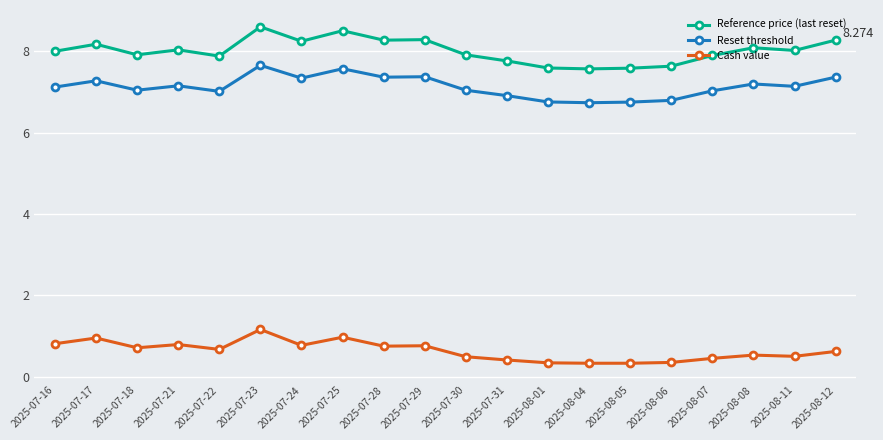

Is the value of Reference price (last reset) at 2025-07-25 greater than the value of Reset threshold at 2025-08-06?

Yes